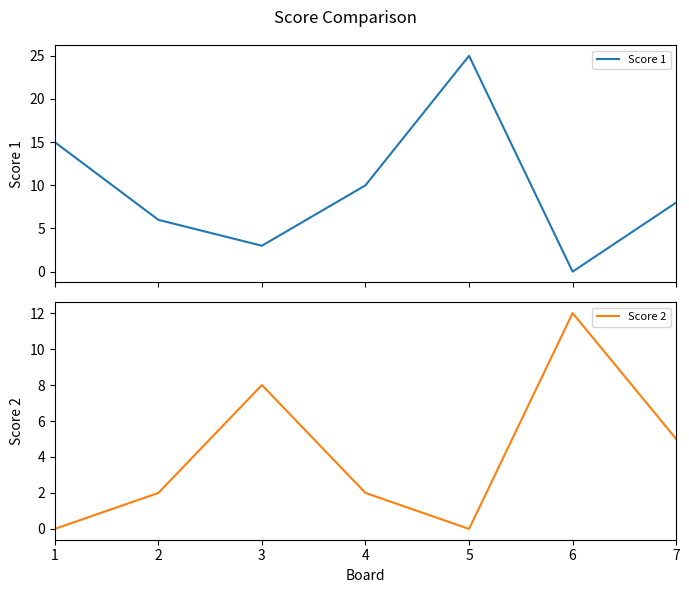

Reading right to left, transcribe all the data shown in this chart.

Score 1: 7=8	6=0	5=25	4=10	3=3	2=6	1=15
Score 2: 7=5	6=12	5=0	4=2	3=8	2=2	1=0